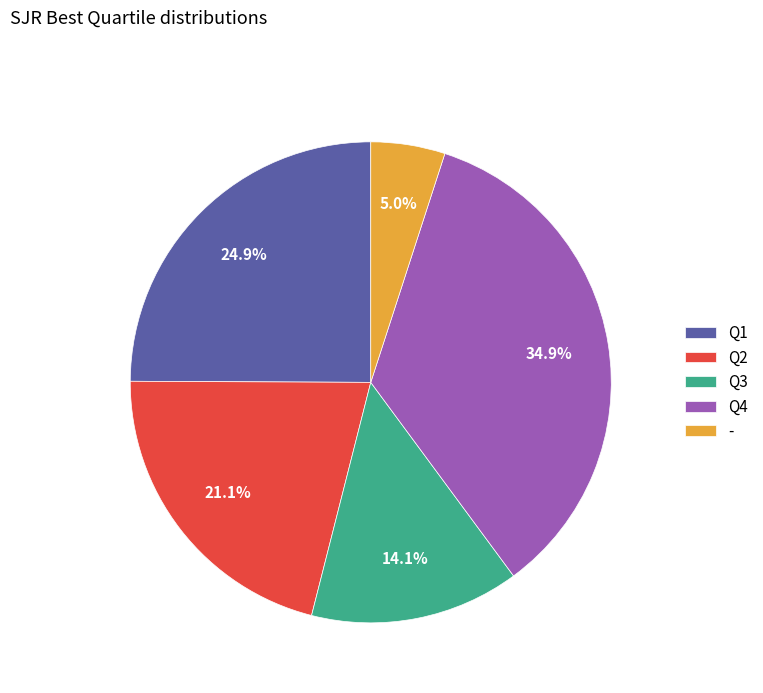

Is Q1 the majority of the pie?

No